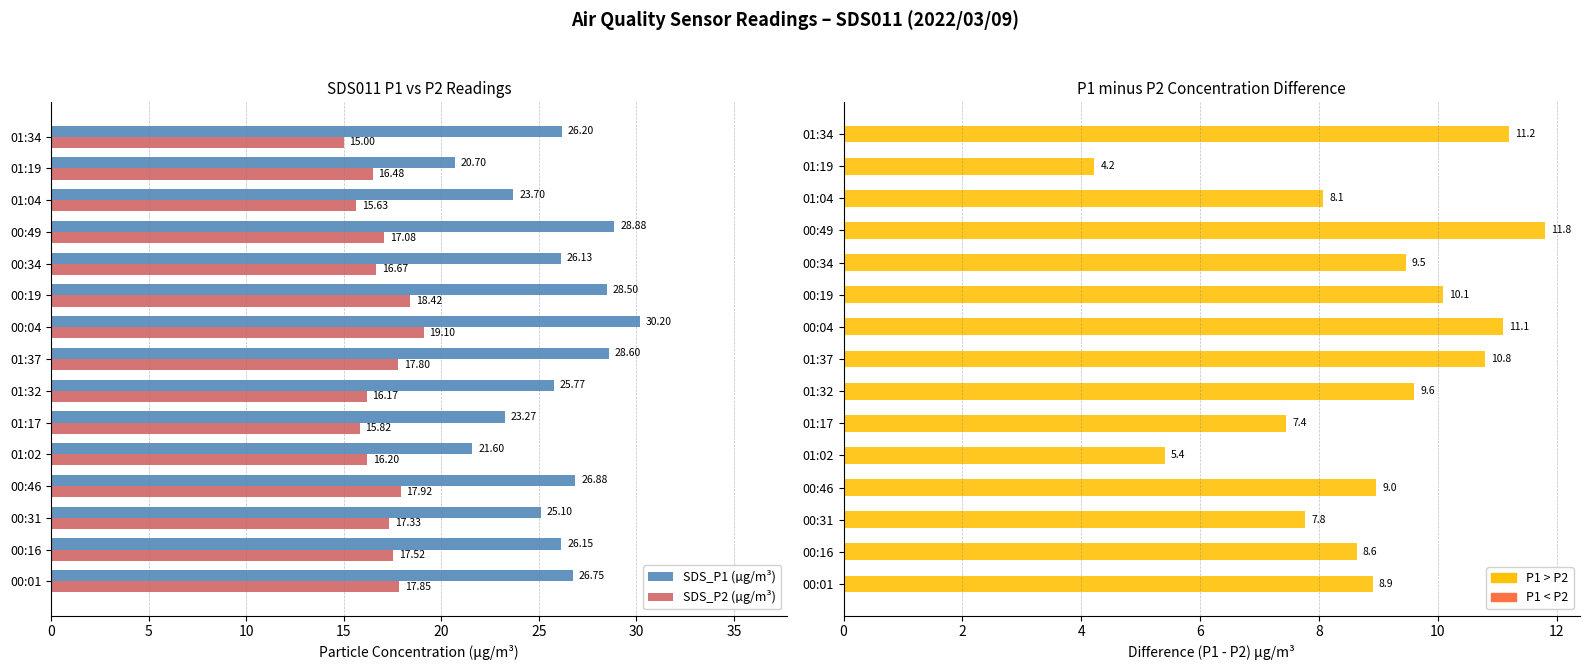

The SDS_P1 (µg/m³) series shows 26.8 at 00:01. True or false?

True